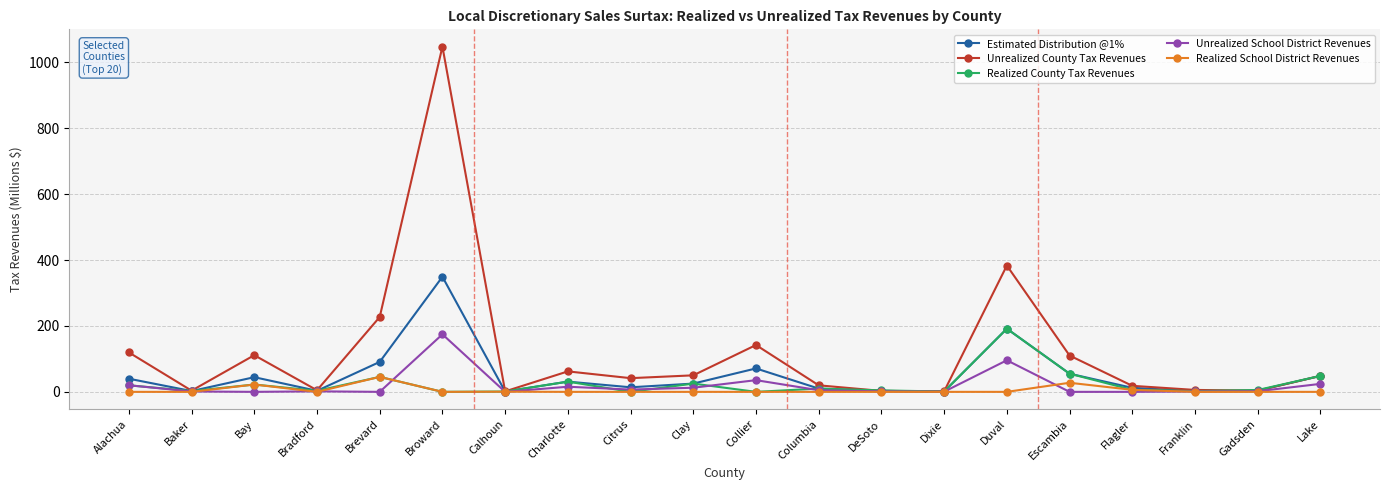

What is the sum of all Unrealized School District Revenues values?

398.0